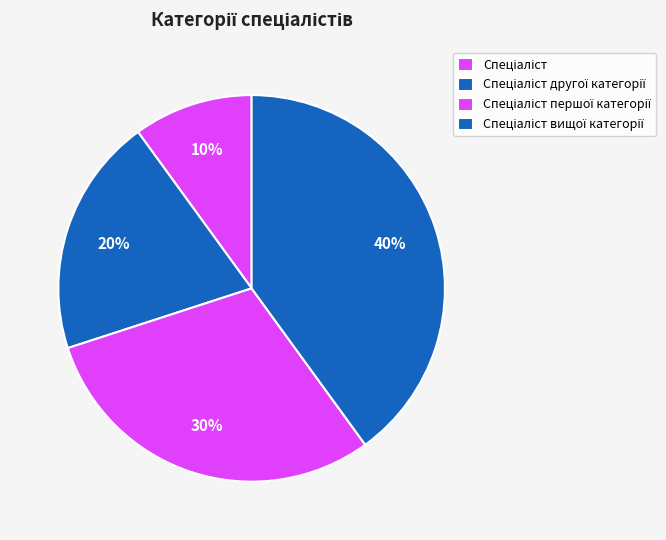

Rank the categories by value from lowest to highest.

Спеціаліст, Спеціаліст другої категорії, Спеціаліст першої категорії, Спеціаліст вищої категорії